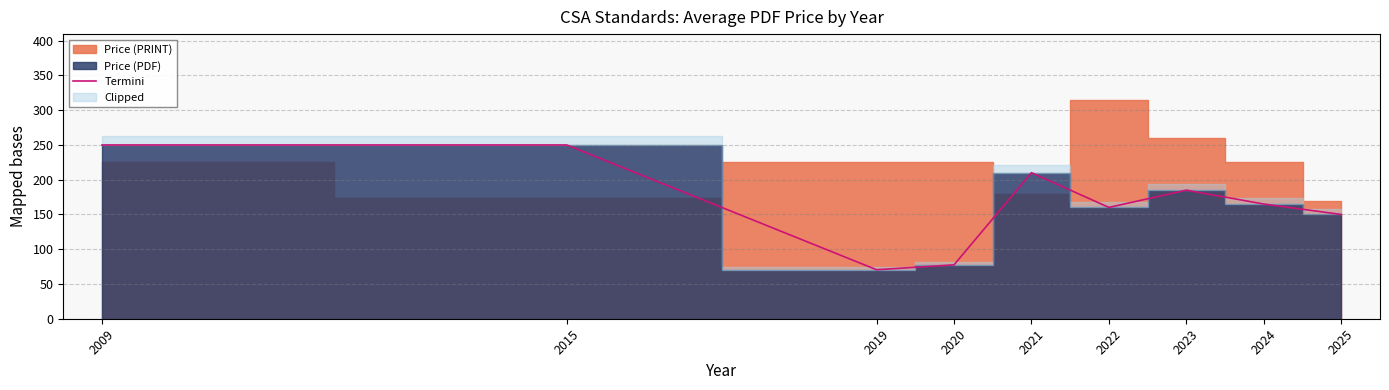

Where is the first local minimum?

2019